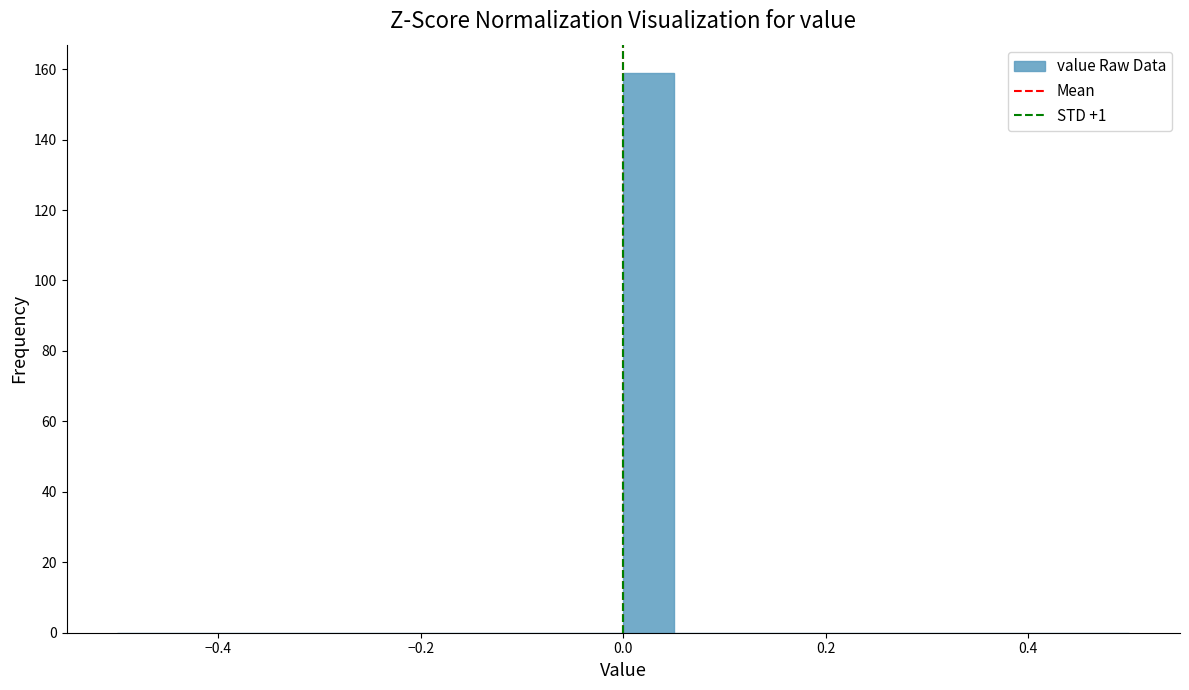

Read against the x-axis, roughly where is the centre of the tallest bar?

0.02